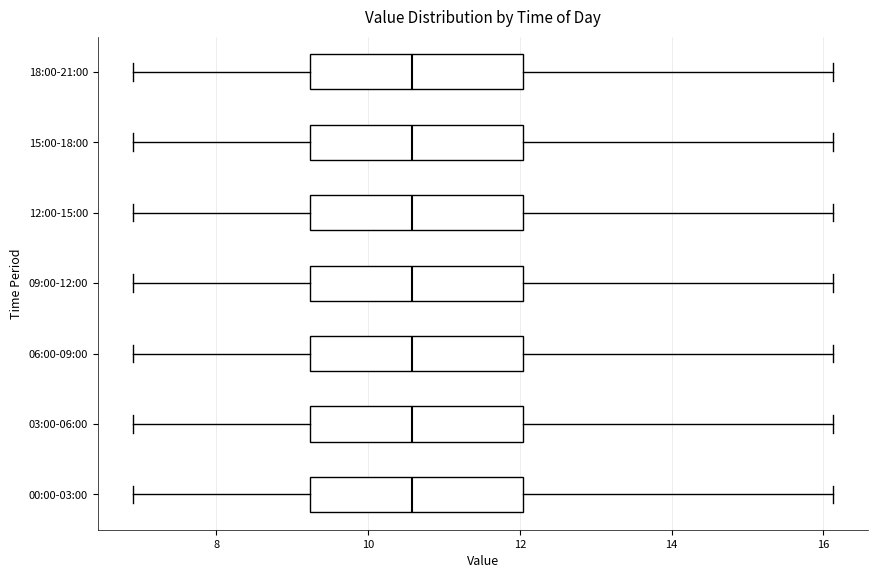

Where is the left edge of the box for 06:00-09:00 on the x-axis? The values are not printed on the chart, so give them approximately, as read against the axis.

9.2